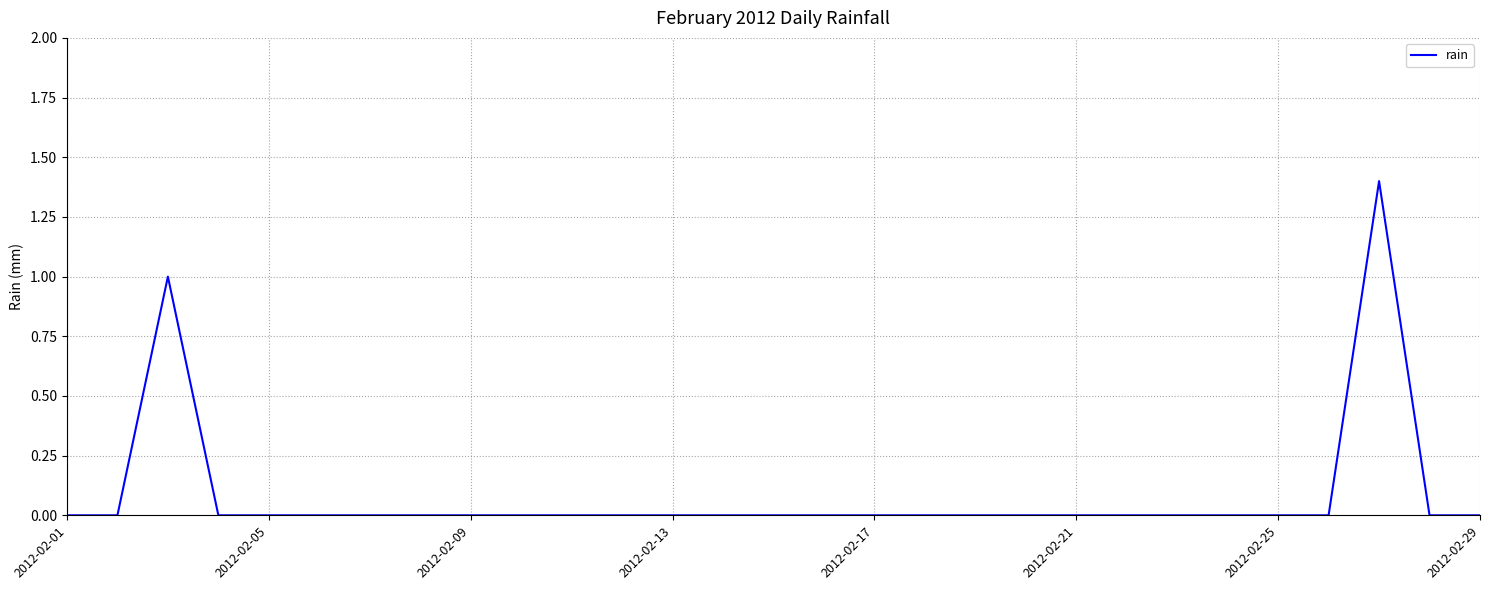

What is the greatest value displayed?

1.4